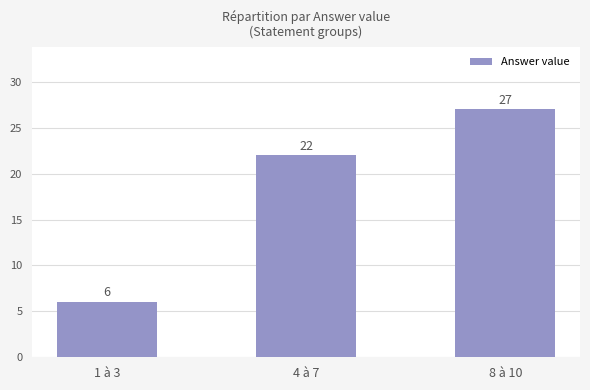

Reading left to right, extract all data points from this chart.

1 à 3=6	4 à 7=22	8 à 10=27